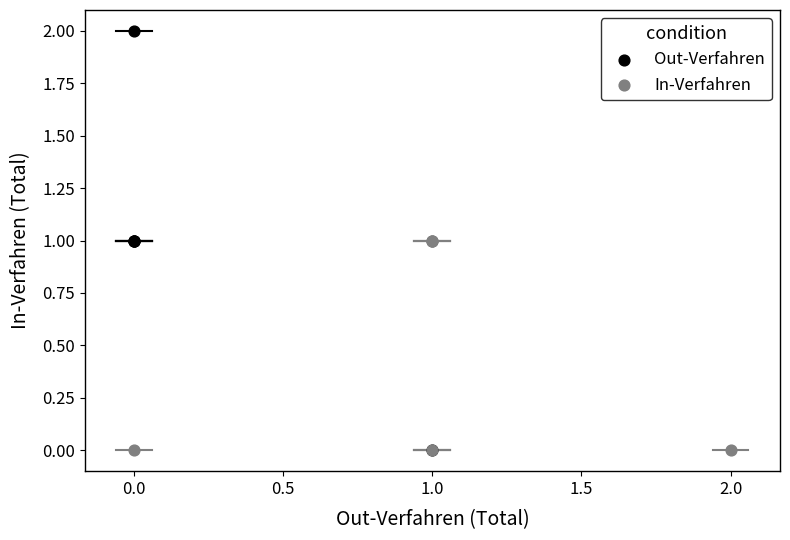

Which series reaches the maximum Y coordinate?

Out-Verfahren